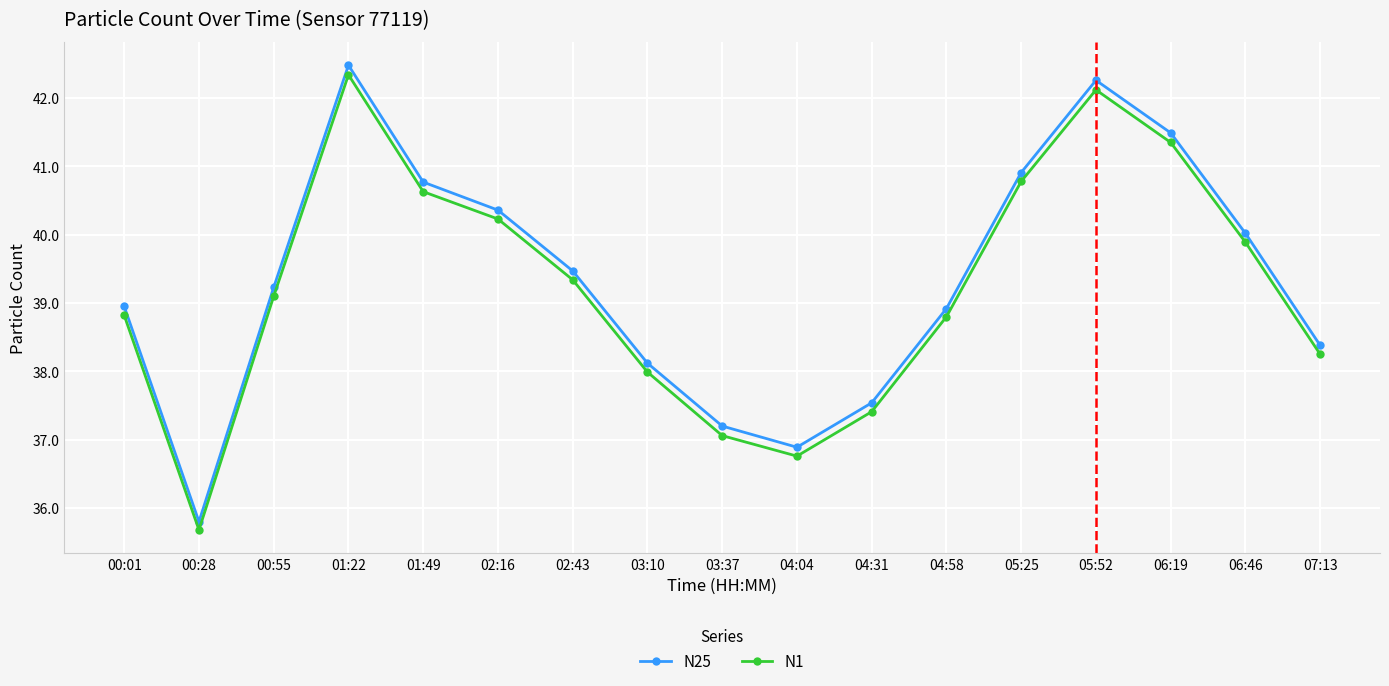

Which series has the largest total across all categories?

N25